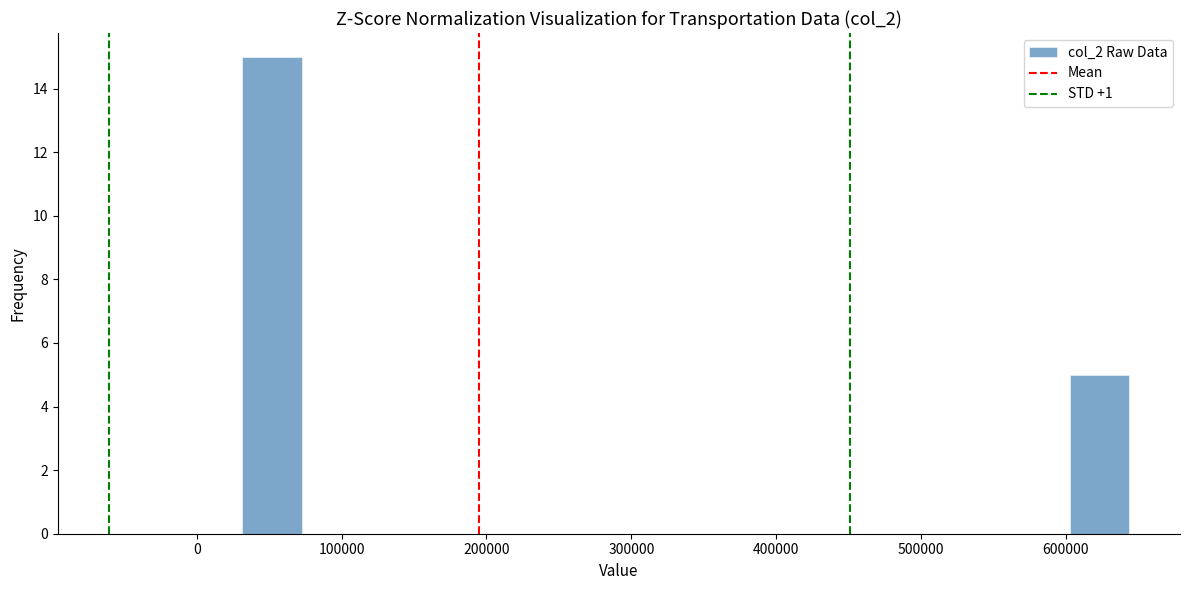

How tall is the bar that spans 600000 to 640000 on the x-axis? Neither the bar edges nor the heights are printed on the chart, so give them approximately, as read against the axes.

5